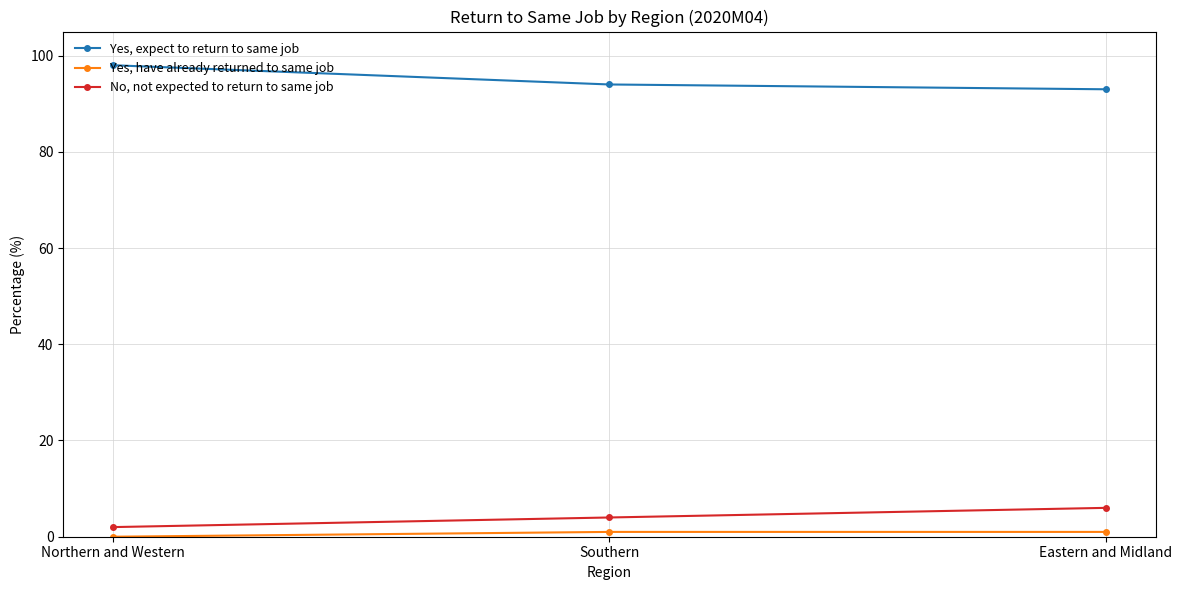

True or false: No, not expected to return to same job has a value of 6 at Eastern and Midland.

True